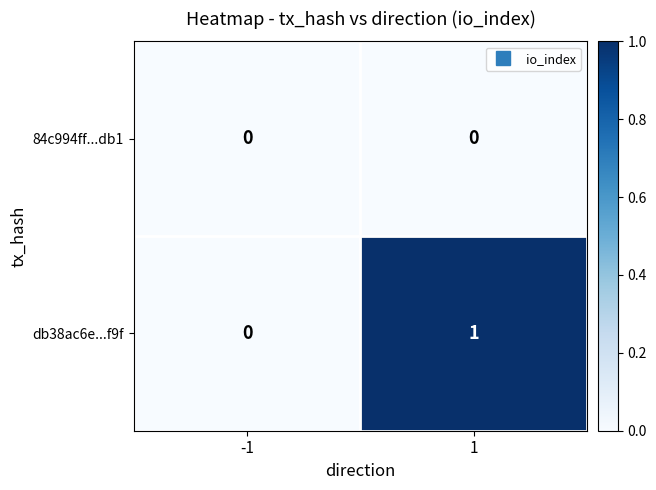

Reading left to right, extract all data points from this chart.

84c994ff...db1: -1=0	1=0
db38ac6e...f9f: -1=0	1=1